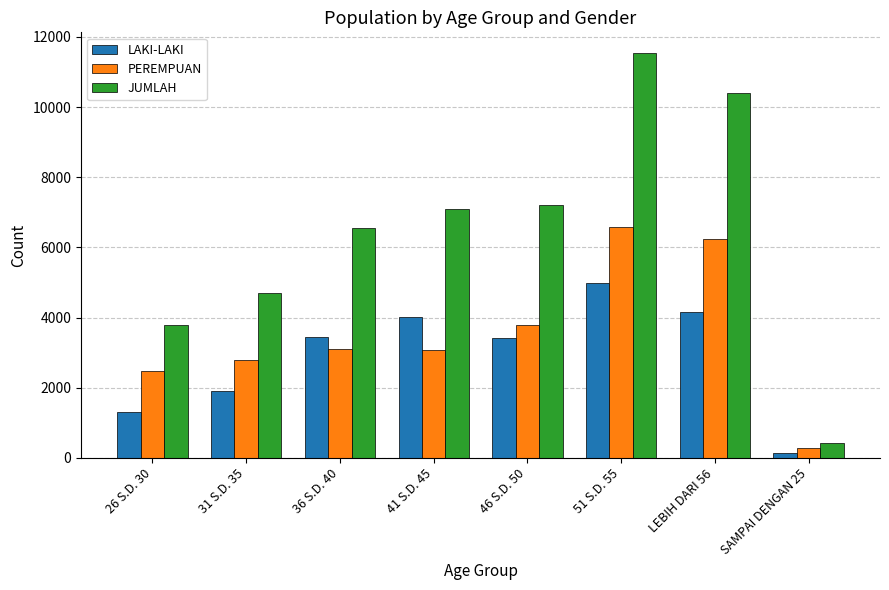

Which series has the largest total across all categories?

JUMLAH